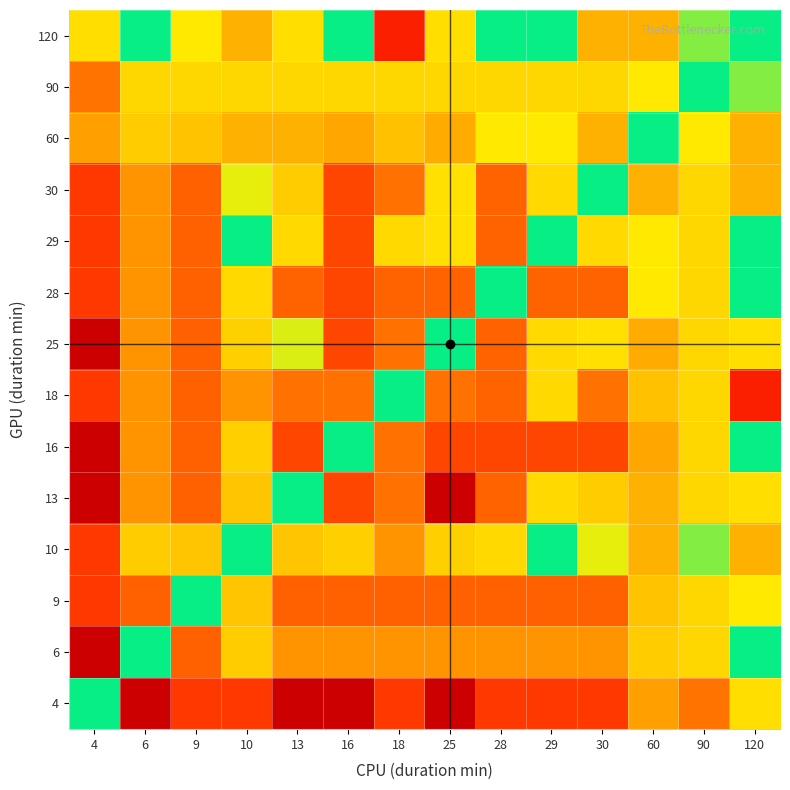

What is the difference between the highest and lowest values at 30?

2.9